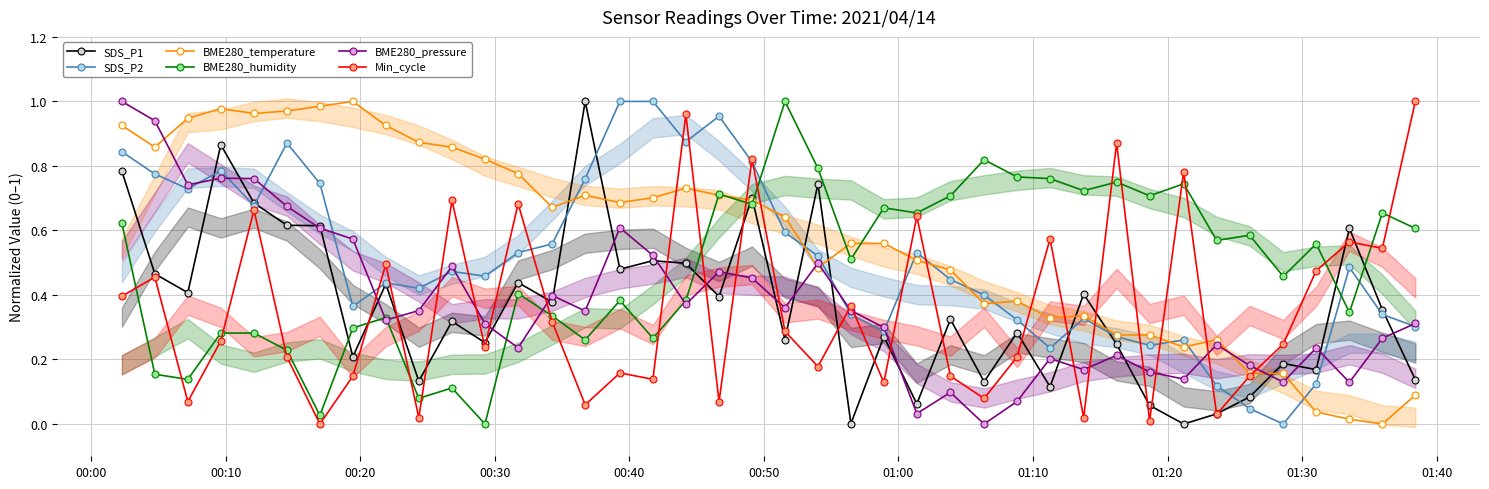

True or false: BME280_pressure has more than 2 points higher than both neighbors.

True